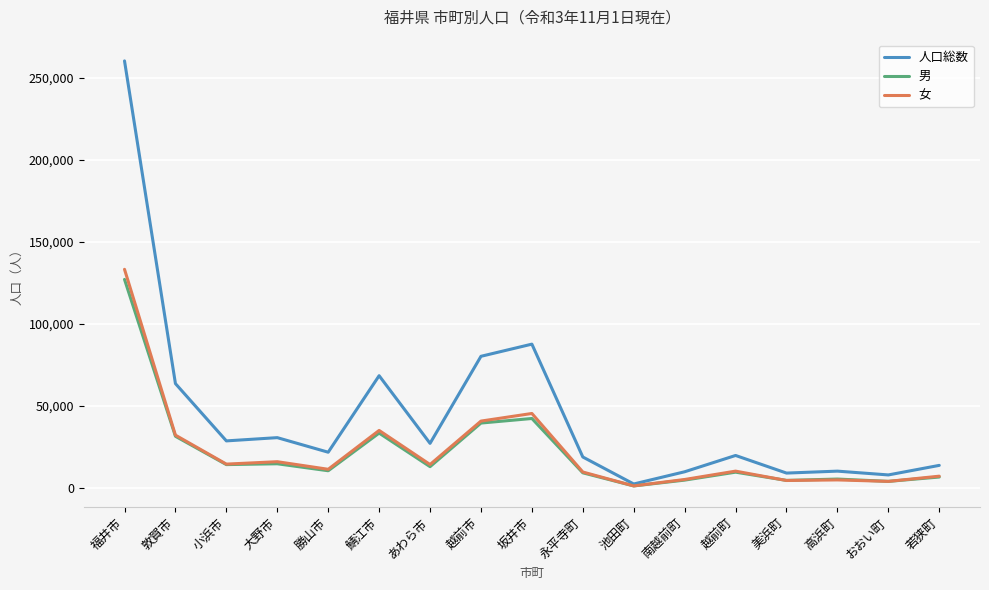

What is the difference between the highest and lowest values at 敦賀市?

32135